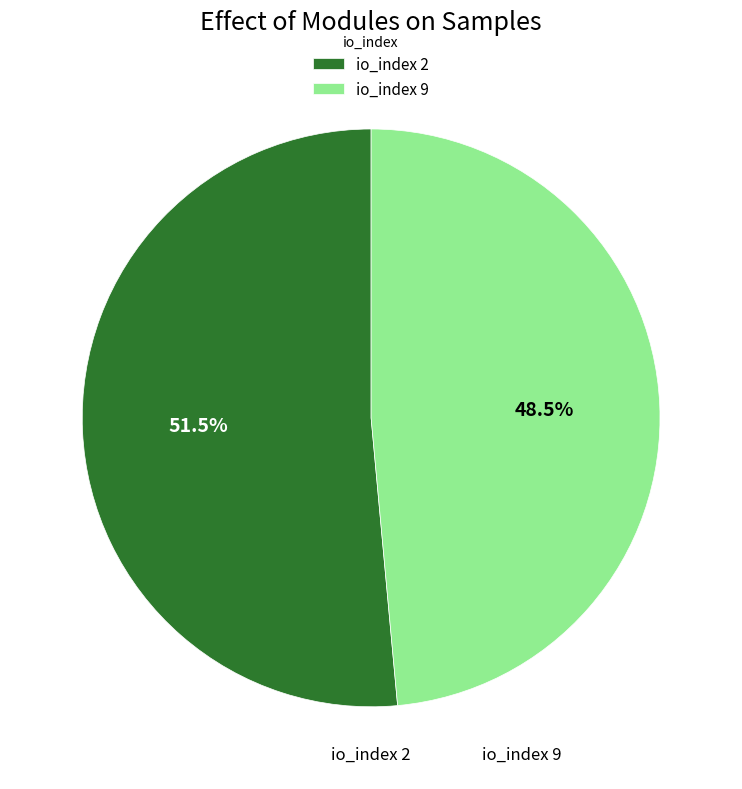

Rank the categories by value from highest to lowest.

io_index 2, io_index 9